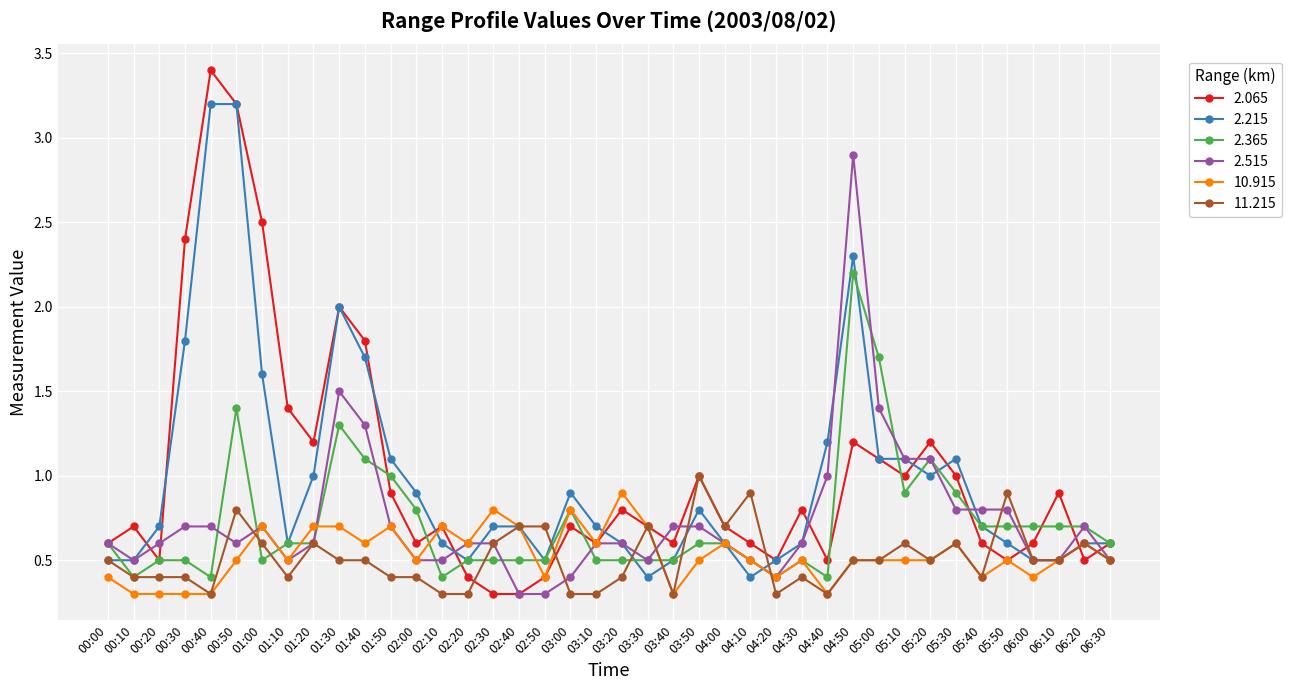

Is the value of 2.065 at 02:30 greater than the value of 11.215 at 06:00?

No